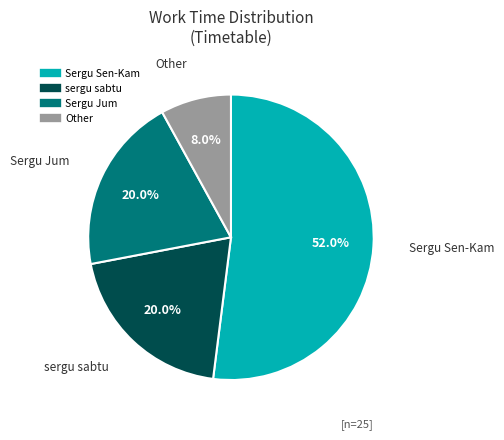

Does any single category account for the majority?

Yes